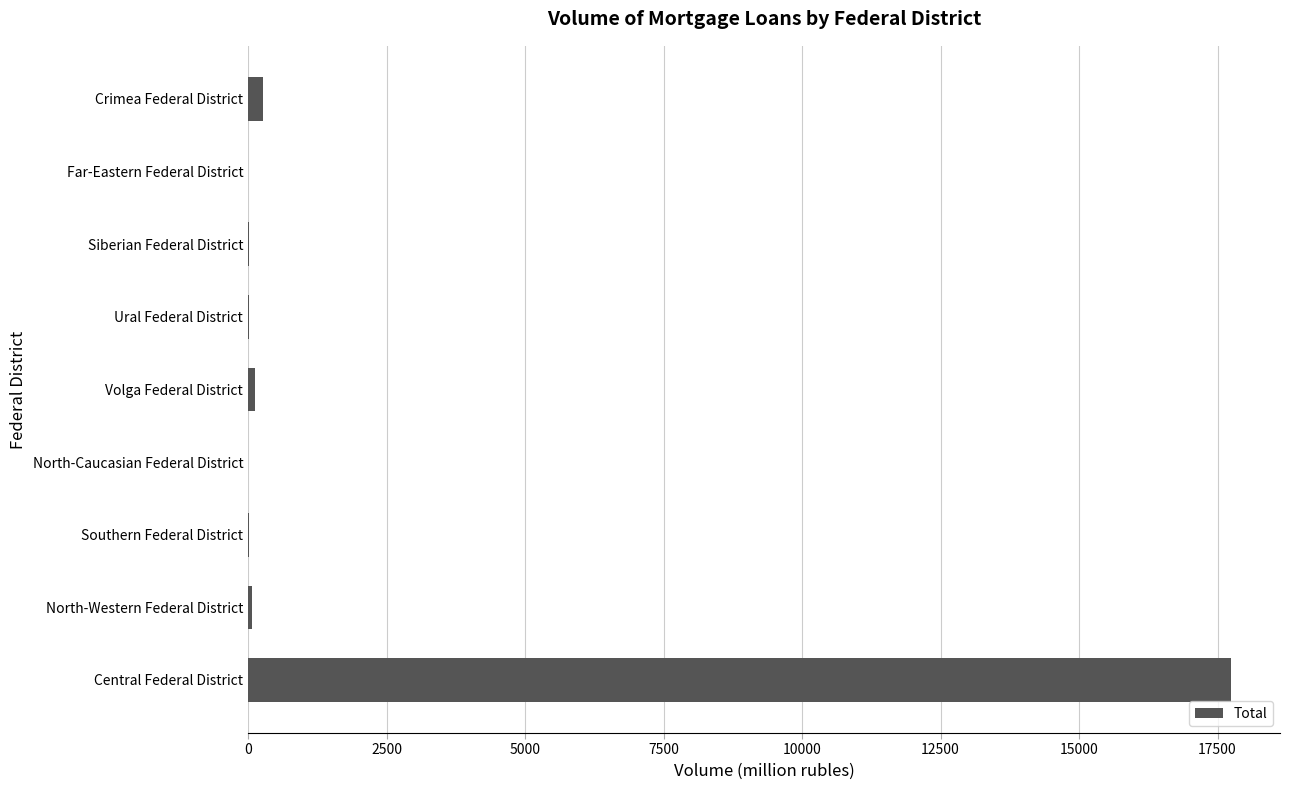

The value at North-Caucasian Federal District is 11501. True or false?

False